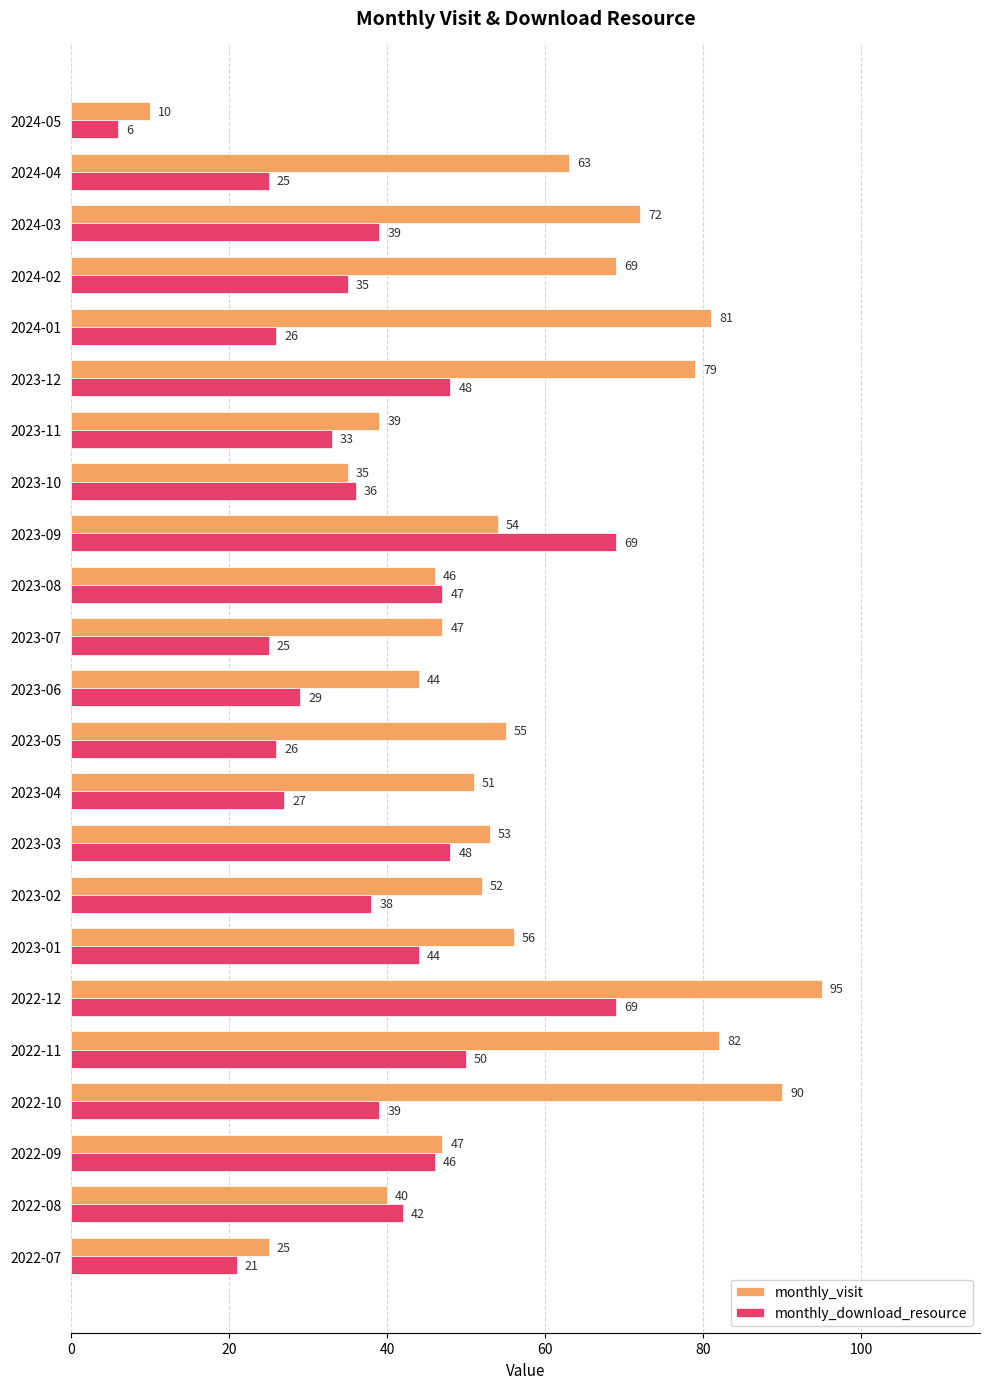

The value of monthly_visit at 2023-05 is 12. True or false?

False